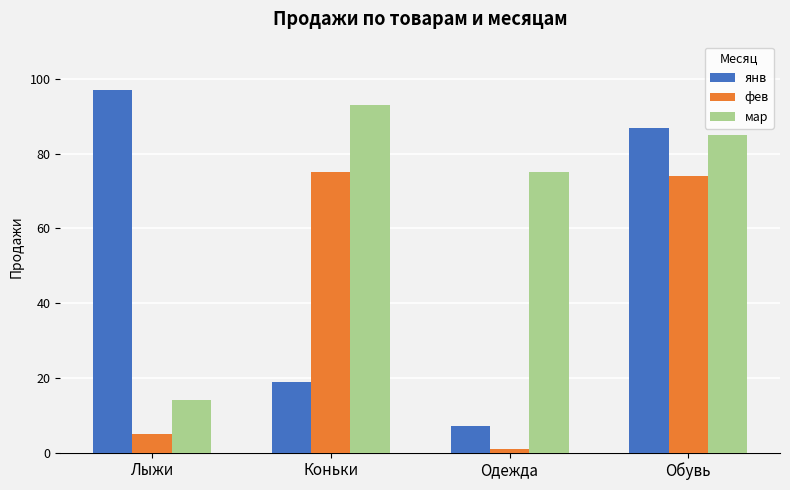

Which series has the largest total across all categories?

мар